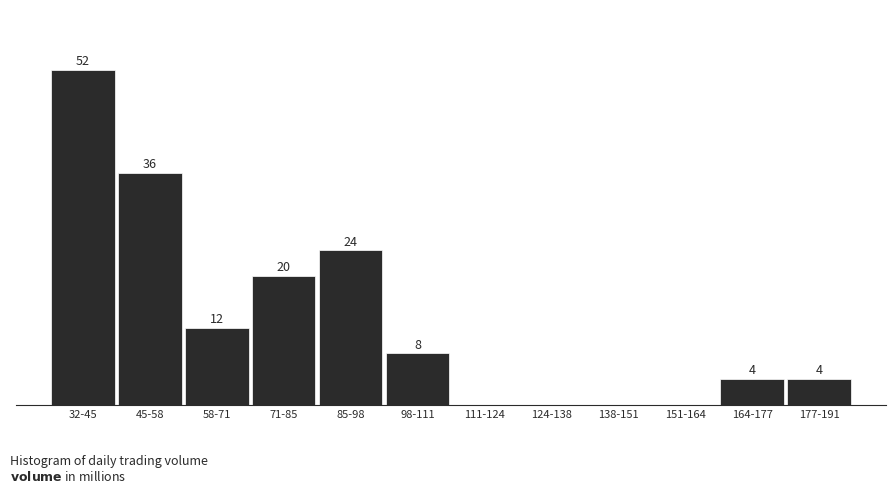

Between 98-111 and 164-177, which is larger?

98-111